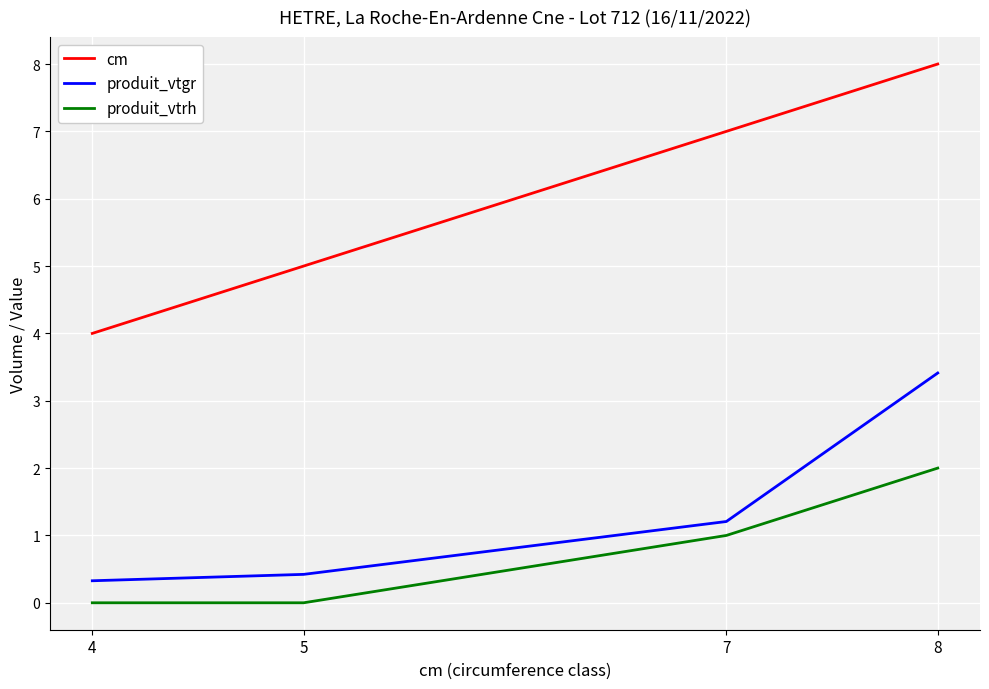

Is it true that produit_vtgr equals 1.2 at 7?

True